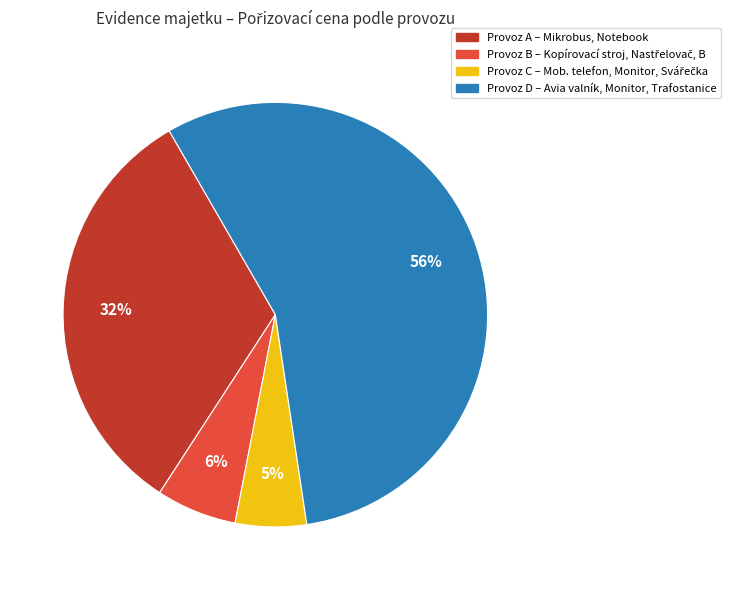

To the nearest percent, what is the average slice percentage?

25%